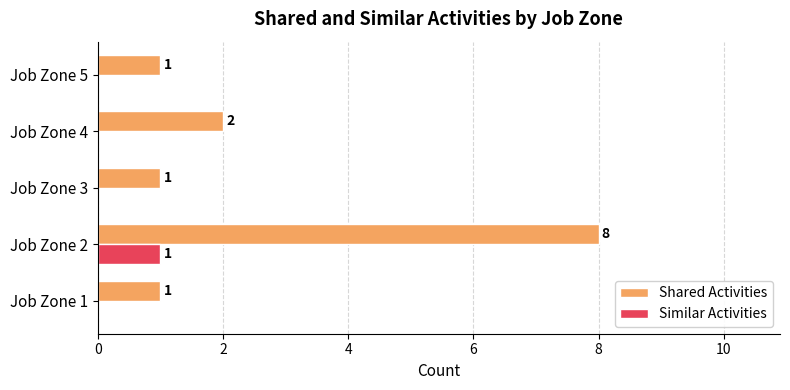

Is it true that Similar Activities equals 1 at Job Zone 2?

True